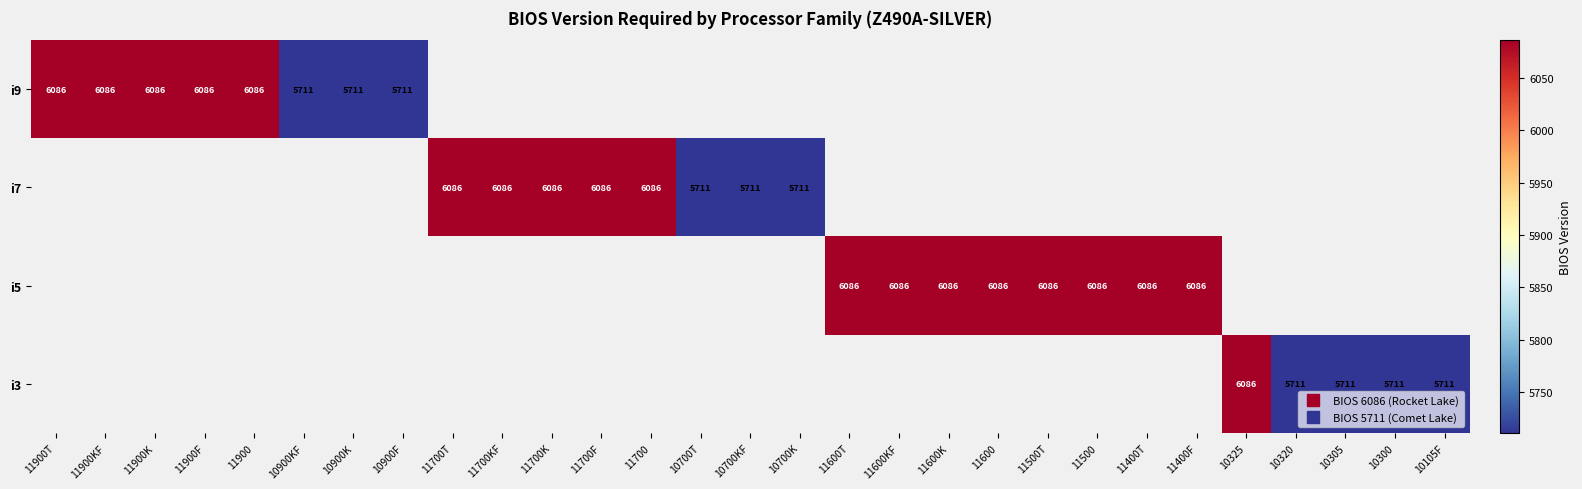

What is the greatest value displayed?

6086.0